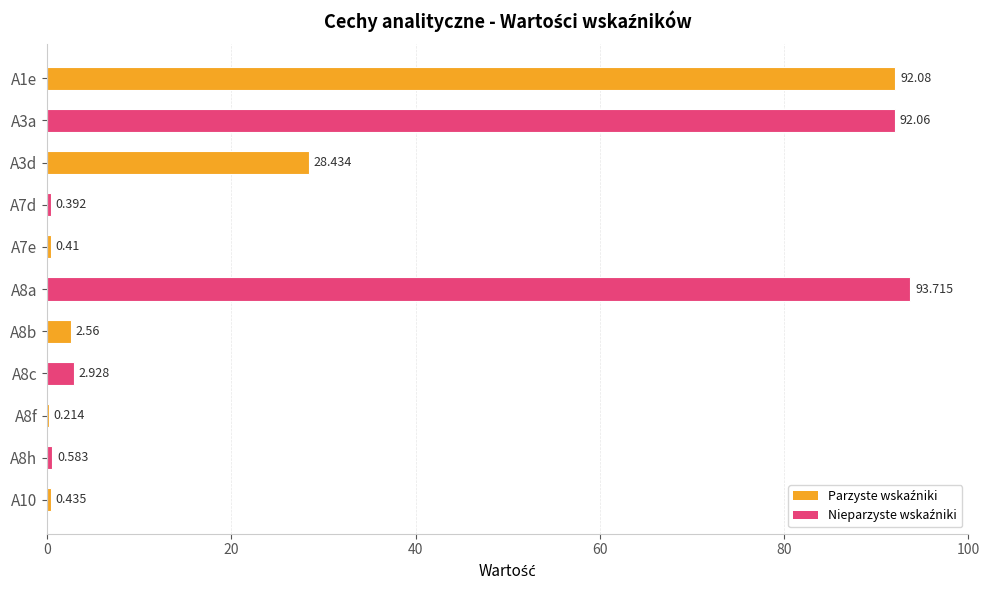

Count the number of values greater than 2.

6